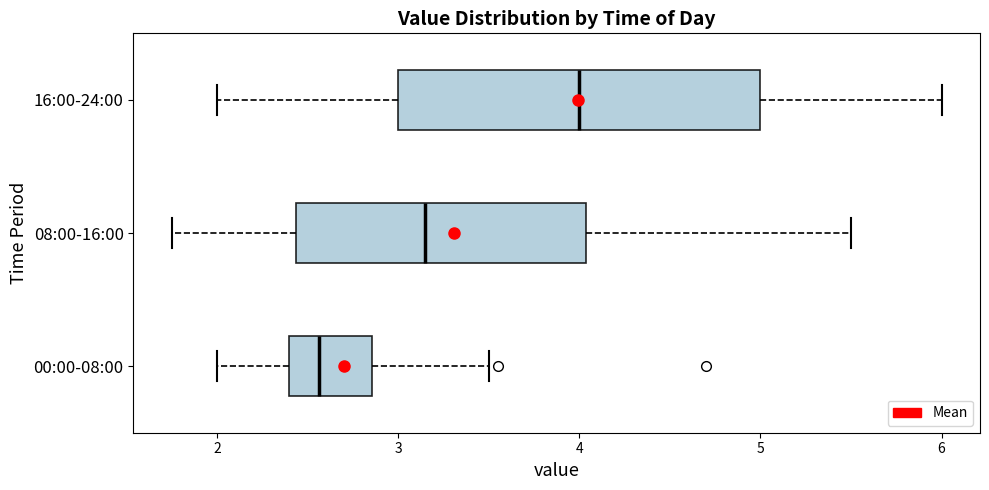

Which box's median line is the furthest to the right?

16:00-24:00